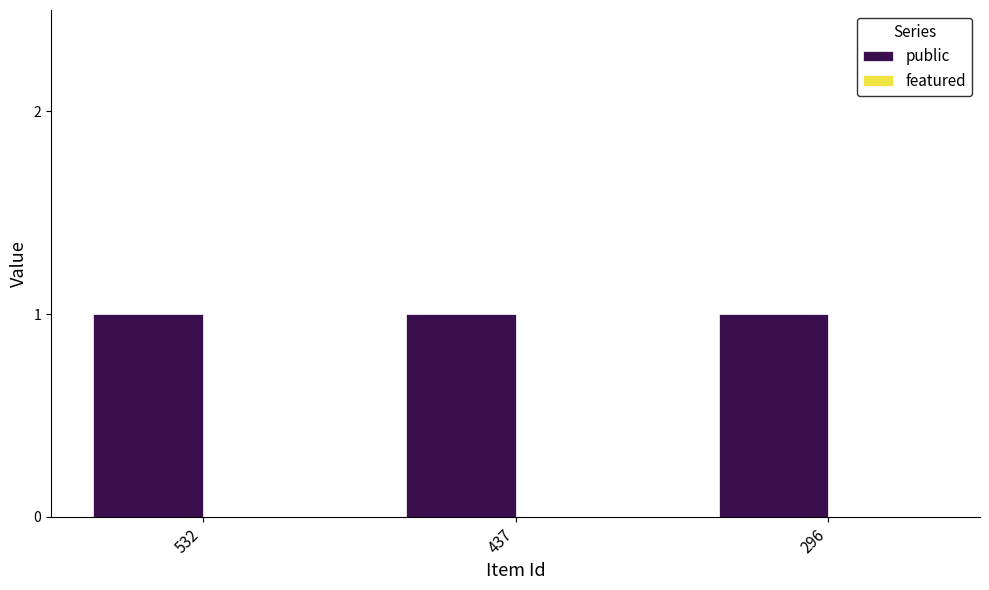

Reading left to right, transcribe all the data shown in this chart.

public: 532=1	437=1	296=1
featured: 532=0	437=0	296=0